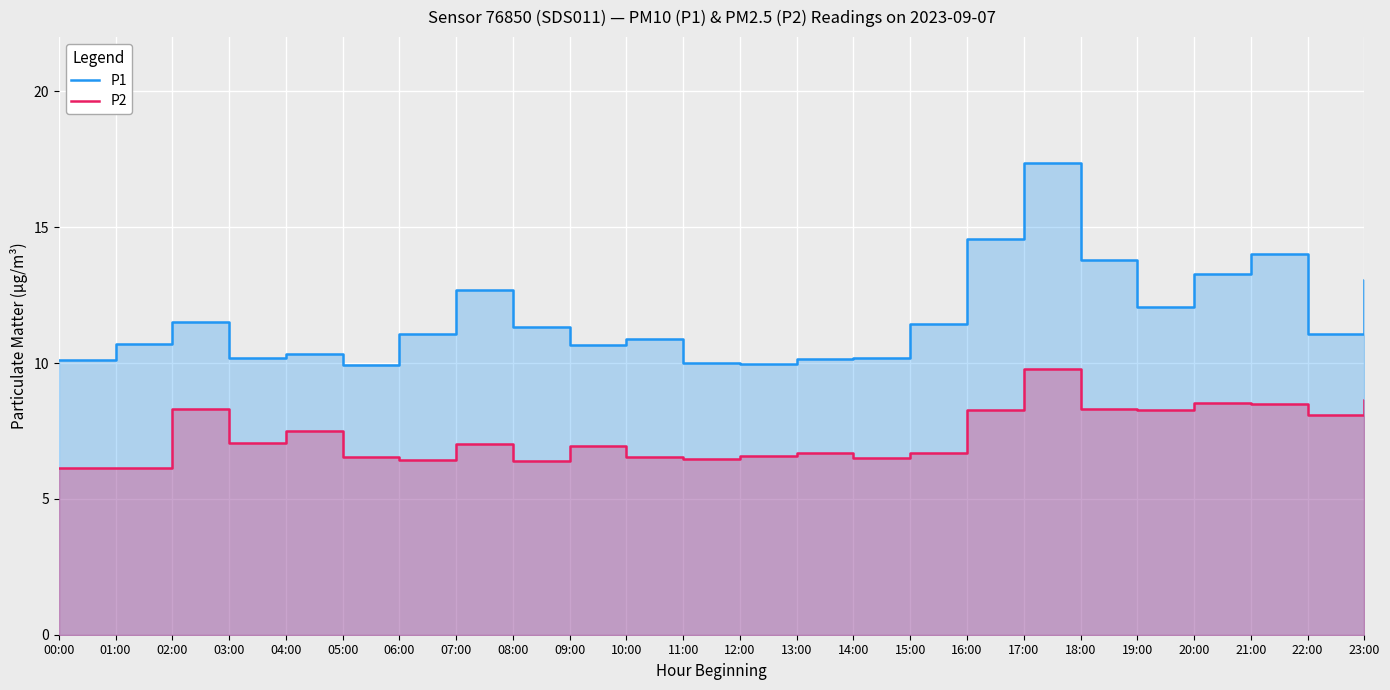

What is the maximum value shown in the chart?

17.4